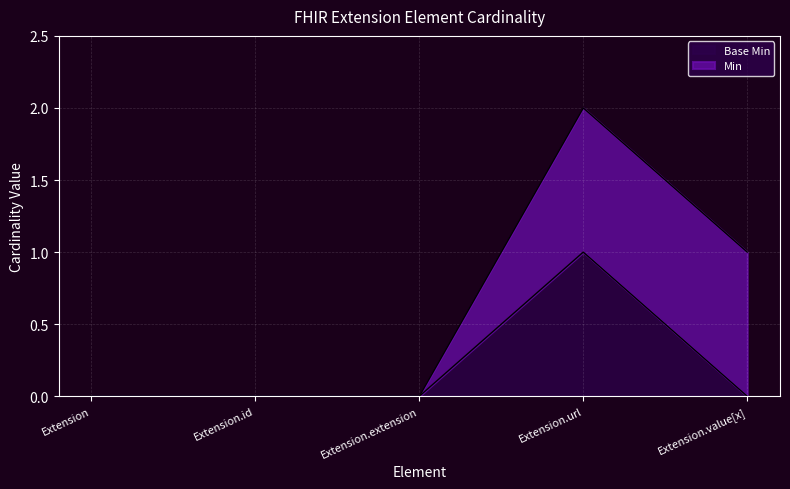

How many categories are shown in the chart?

5